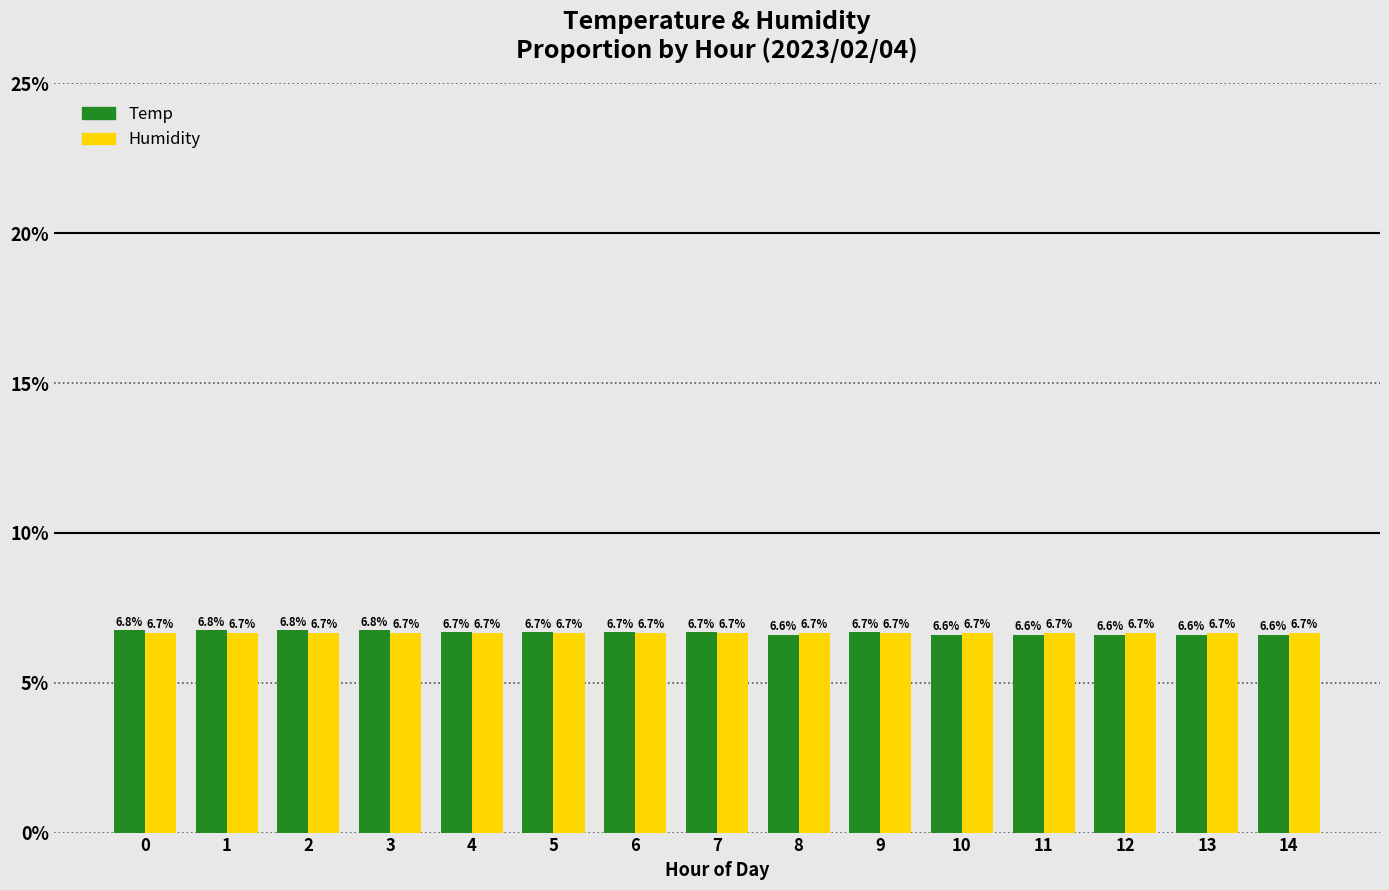

Which series has the largest range (max minus min)?

Temp